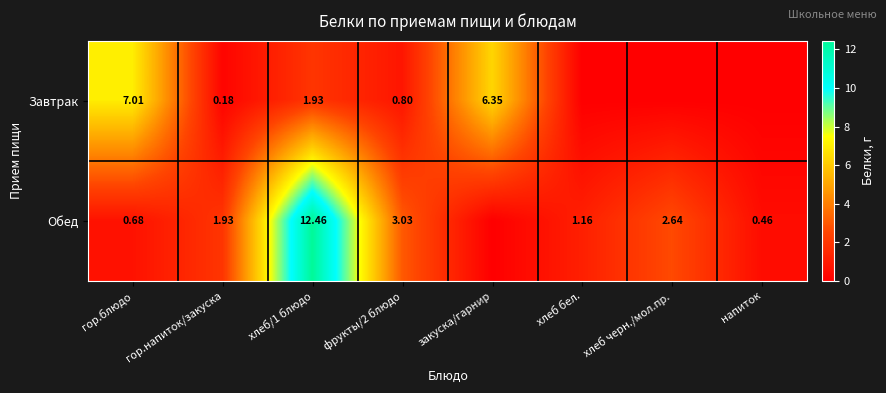

Is the value of Обед at напиток greater than the value of Завтрак at хлеб/1 блюдо?

No